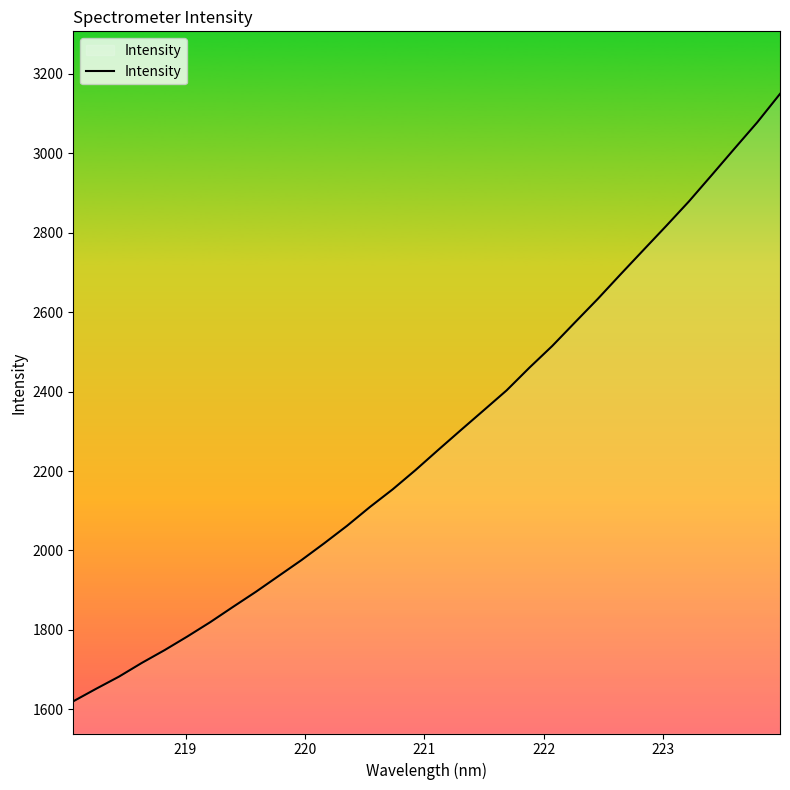

What is the maximum value shown in the chart?

3149.1